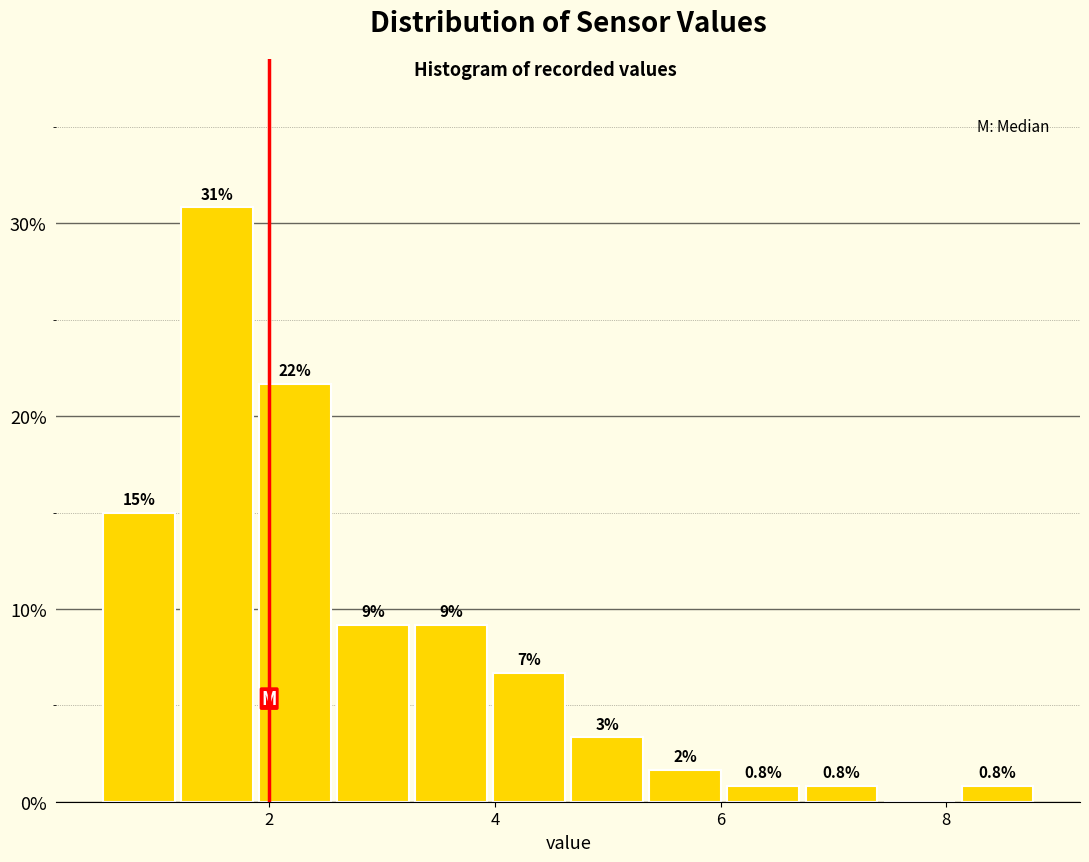

Read against the x-axis, roughly where is the centre of the tallest bar?

1.6